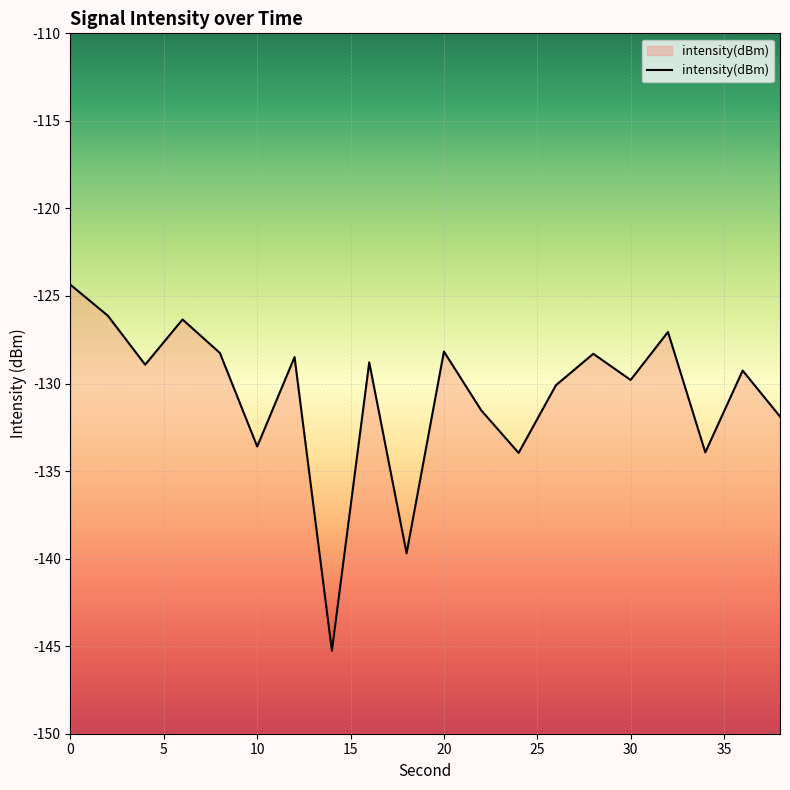

Rank the categories by value from lowest to highest.

35, 9, 12, 17, 25, 19, 11, 13, 15, 18, 10, 40, 30, 14, 20, 10, 16, 15, 5, 0